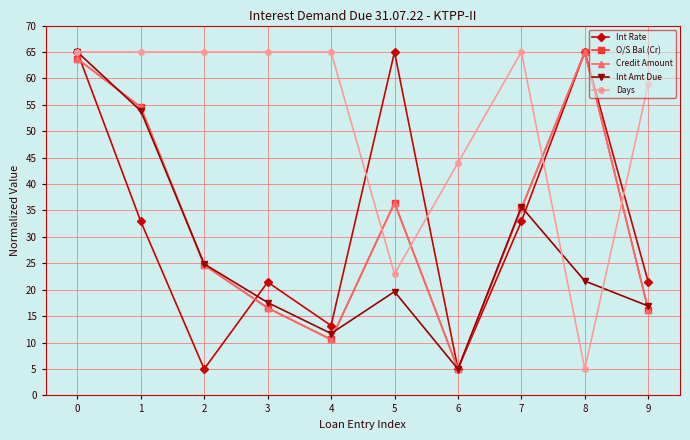

The value of Days at 8 is 5.0. True or false?

True